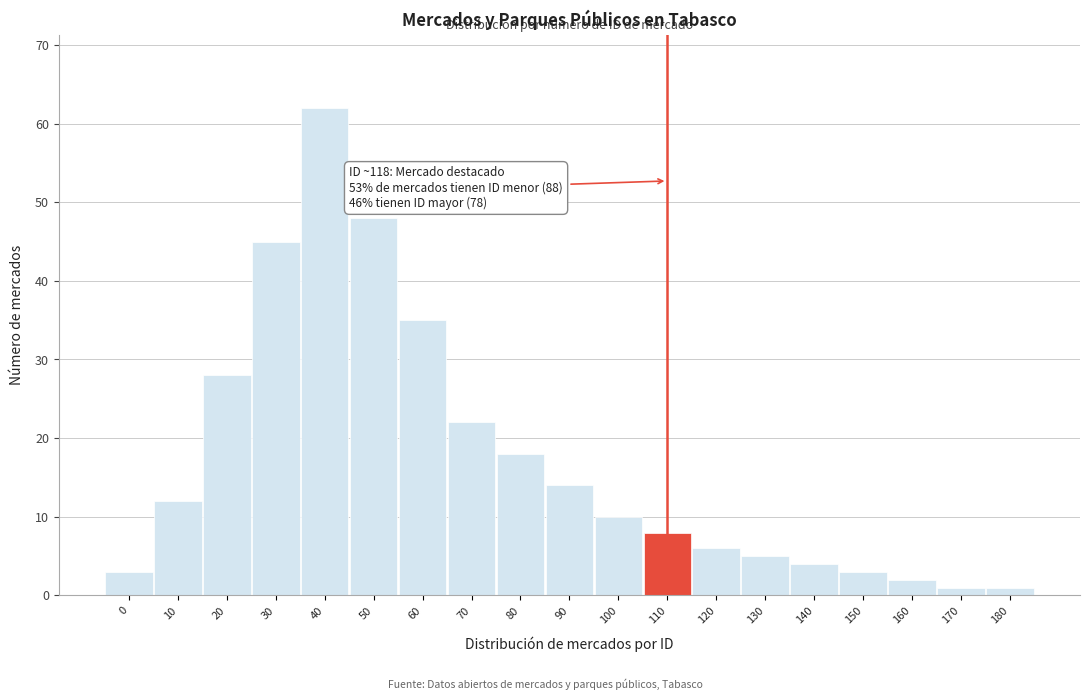

Reading right to left, list all the values displayed in this chart.

180=1	170=1	160=2	150=3	140=4	130=5	120=6	110=8	100=10	90=14	80=18	70=22	60=35	50=48	40=62	30=45	20=28	10=12	0=3